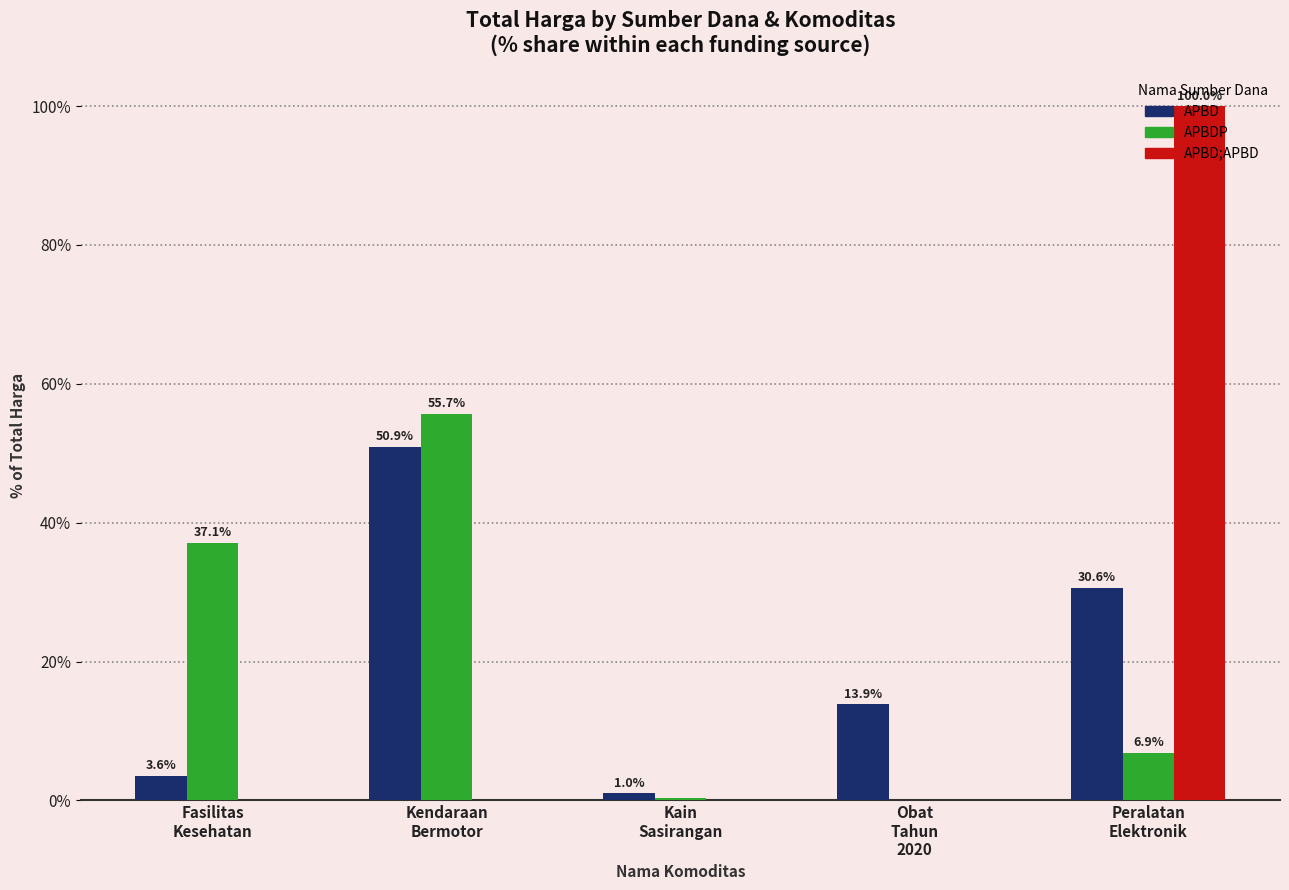

What is the total value across all series at Peralatan
Elektronik?

137.5